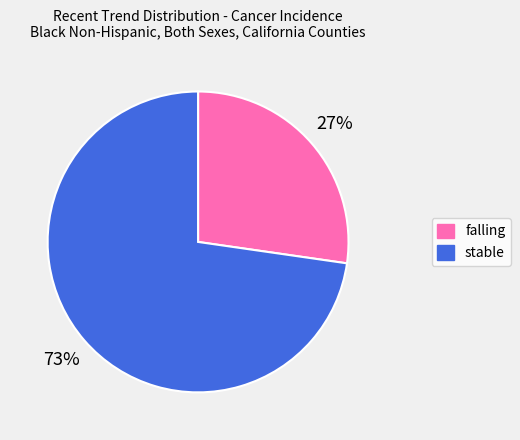

True or false: falling accounts for 27% of the total.

True